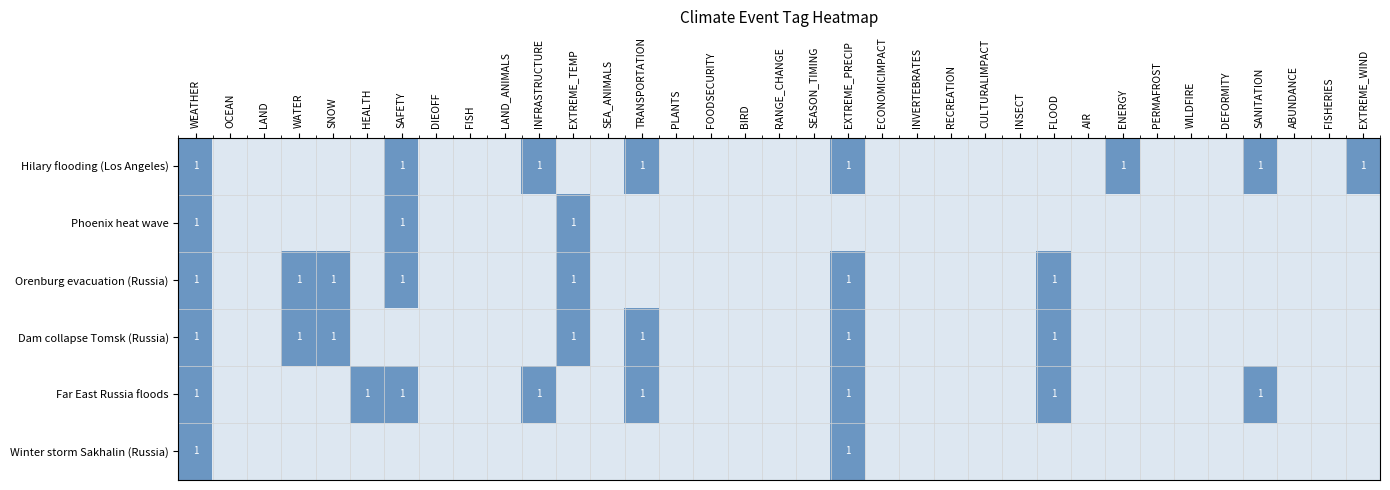

Which series has the largest total across all categories?

Hilary flooding (Los Angeles)